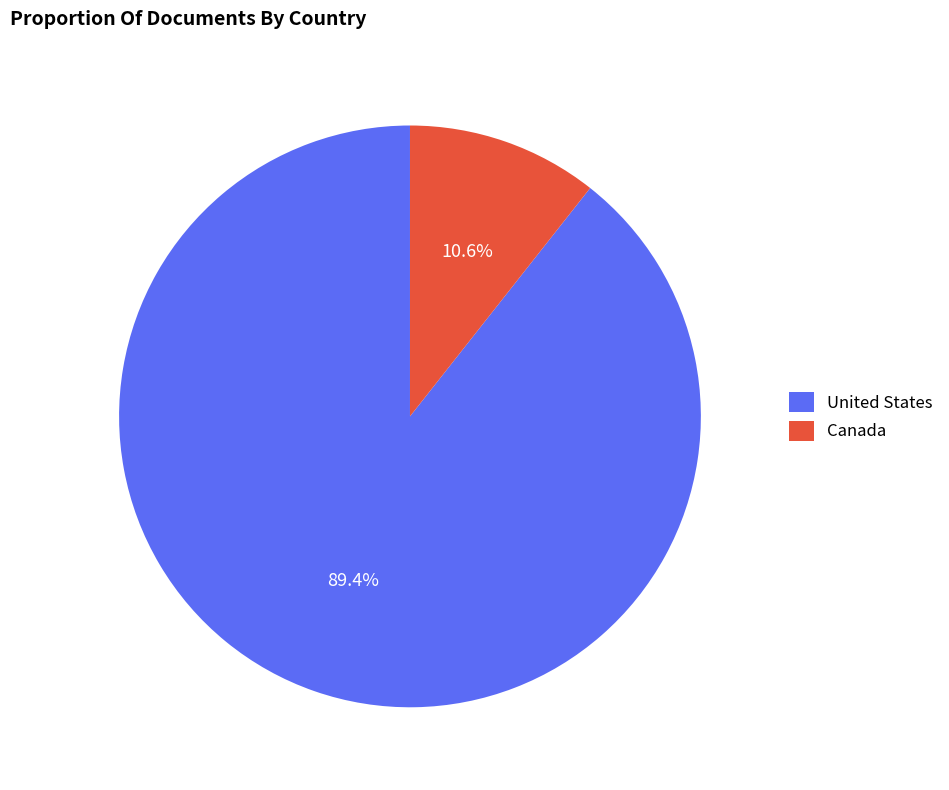

The United States slice represents 75% of the pie. True or false?

False